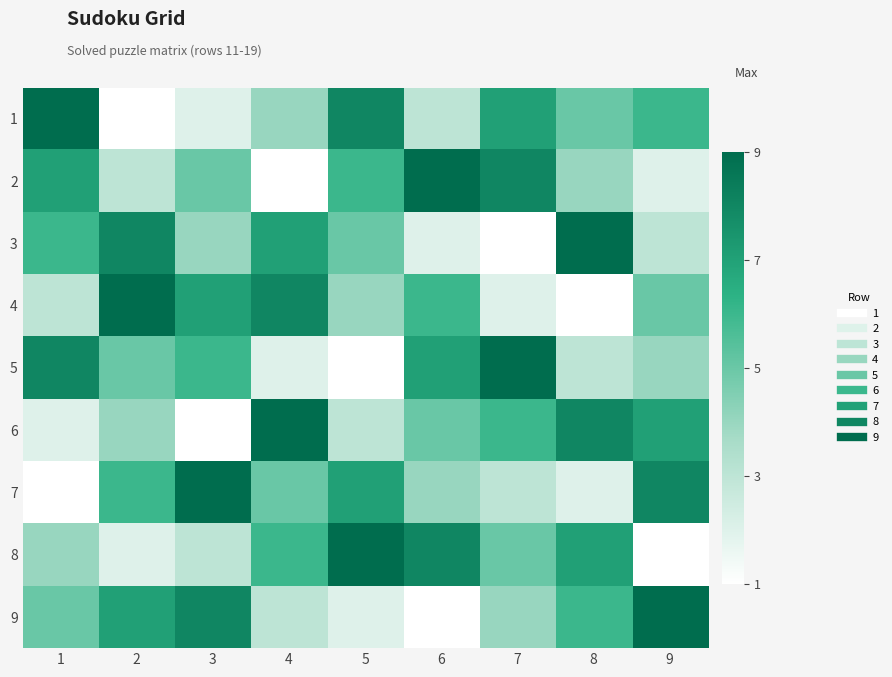

What is the spread (max minus min) of values at 4?

8